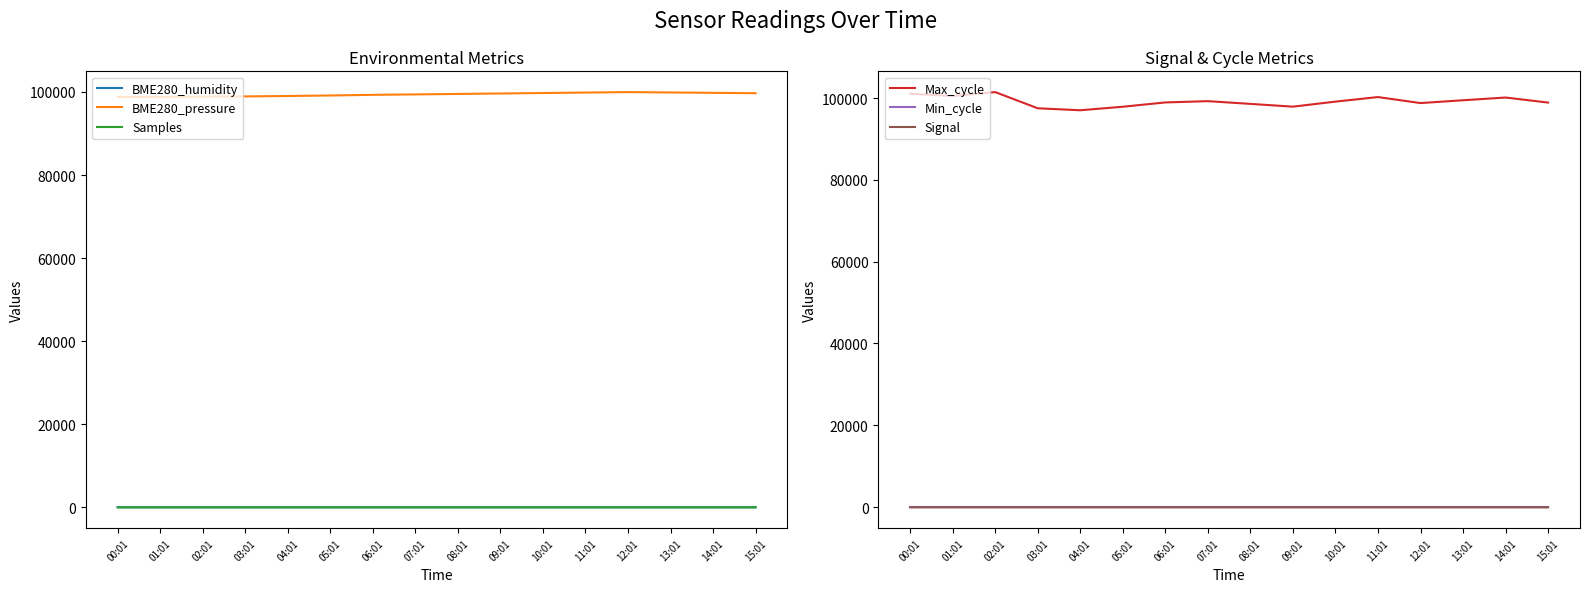

Reading right to left, transcribe all the data shown in this chart.

BME280_humidity: 51.0	51.7	52.9	53.1	52.5	51.3	50.1	49.2	48.8	49.0	50.5	51.1	52.1	51.9	52.8	53.1
BME280_pressure: 99701.1	99789.9	99878.8	99967.6	99856.3	99745.1	99634.9	99523.7	99412.3	99308.5	99154.8	99029.2	98929.0	98865.8	98835.4	98779.4
Samples: 20.4	20.4	20.4	20.4	20.4	20.4	20.4	20.4	20.4	20.4	20.4	20.4	20.4	20.4	20.4	20.3
Max_cycle: 98890.0	100123.0	99456.0	98765.0	100234.0	99123.0	97890.0	98567.0	99234.0	98922.0	97870.0	97010.0	97491.0	101449.0	100510.0	101045.0
Min_cycle: 28.0	28.0	28.0	28.0	28.0	28.0	28.0	28.0	28.0	28.0	28.0	28.0	28.0	28.0	28.0	28.0
Signal: -79.0	-78.0	-79.0	-77.0	-78.0	-79.0	-77.0	-78.0	-79.0	-78.0	-77.0	-78.0	-79.0	-79.0	-78.0	-79.0